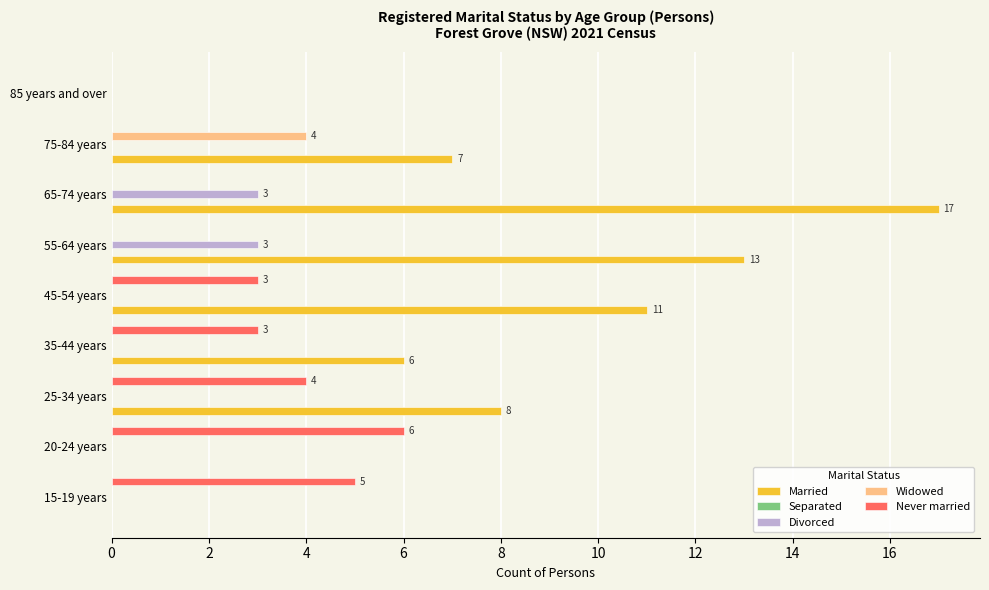

Which series changed the most between 15-19 years and 25-34 years?

Married